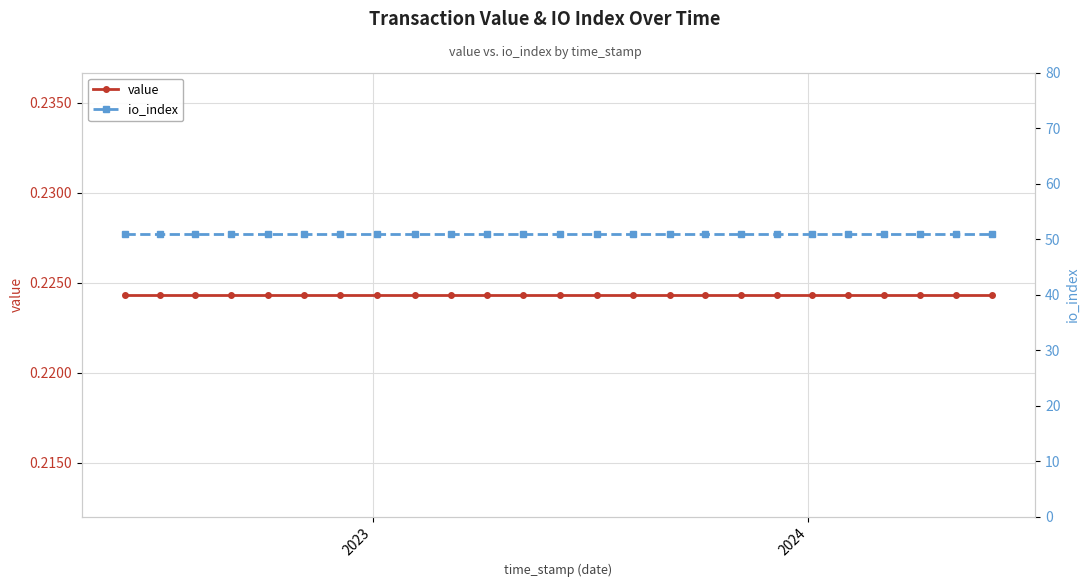

What is the value of the io_index point at the 1st from the left?

51.0